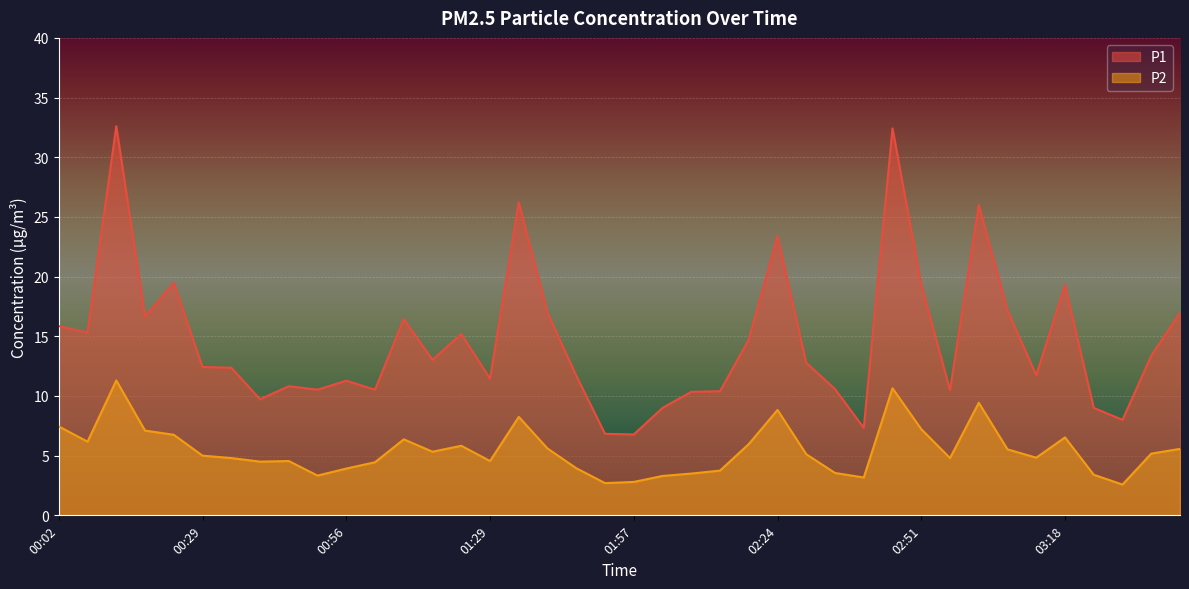

What is the difference between the maximum and second lowest values in the P1 series?

25.8